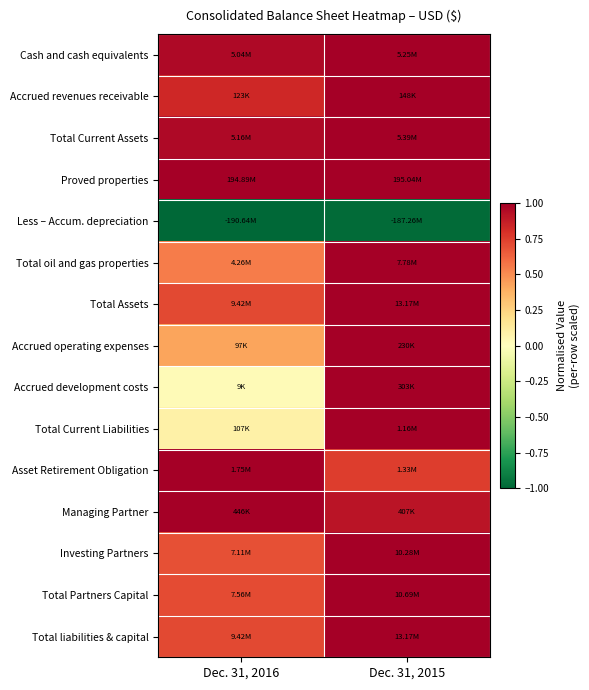

At which category is the sum across all series the highest?

Dec. 31, 2015